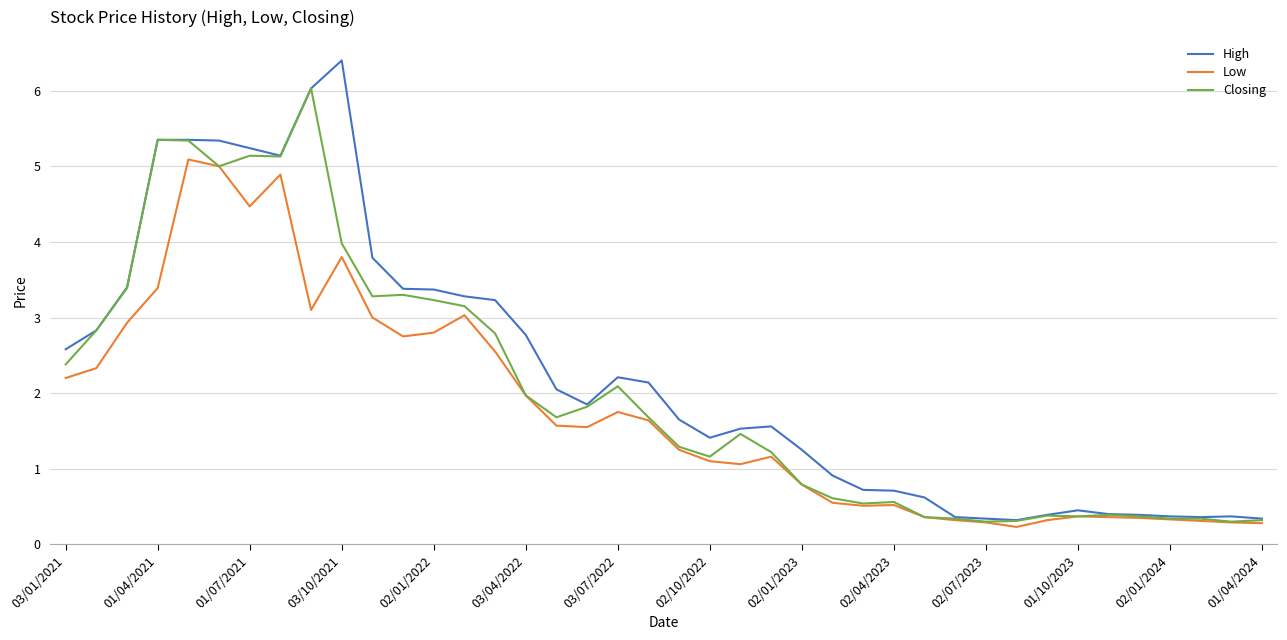

List the series in order of their overall mean, lowest first.

Low, Closing, High